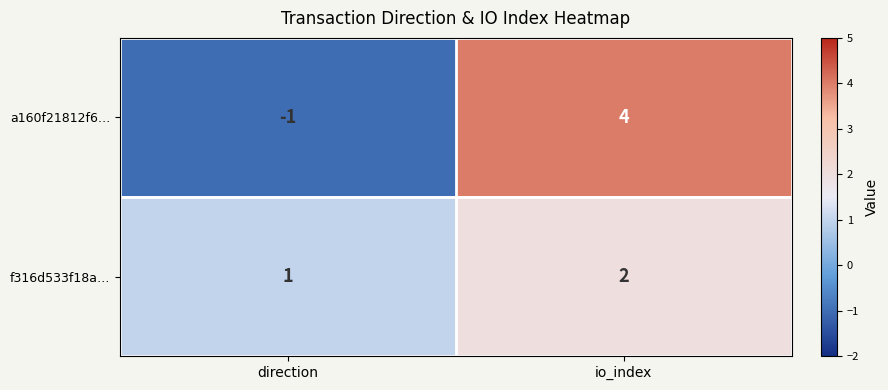

At which category is the sum across all series the highest?

io_index